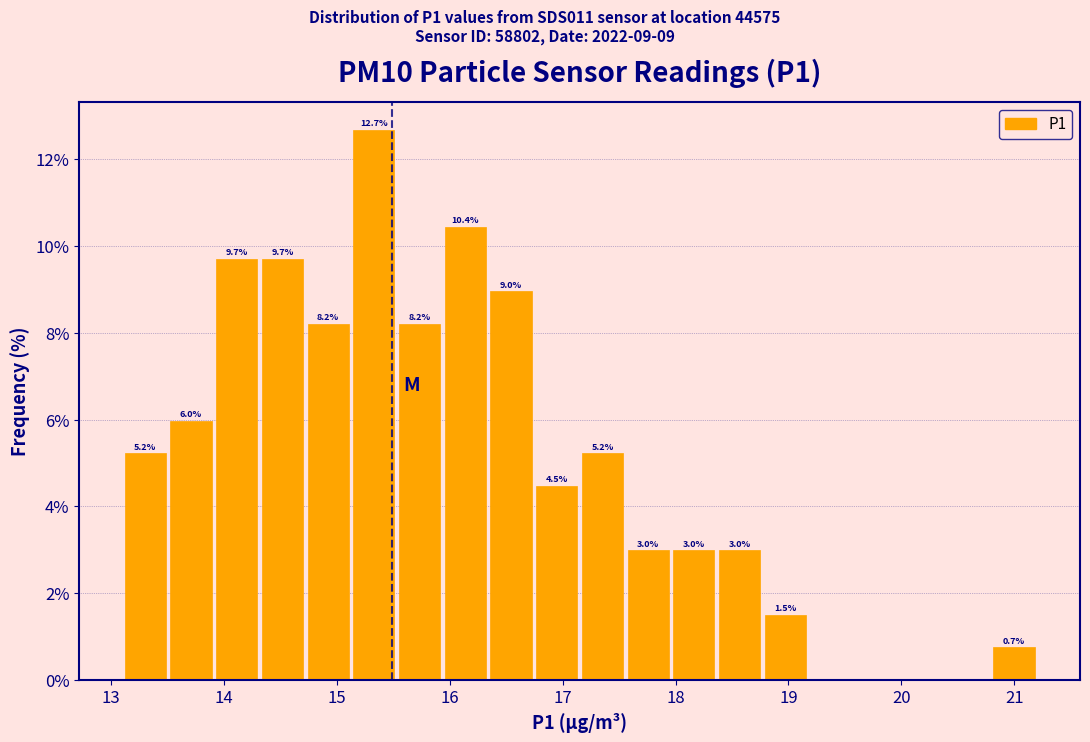

Which range on the x-axis has the tallest bar?

15.1 to 15.5